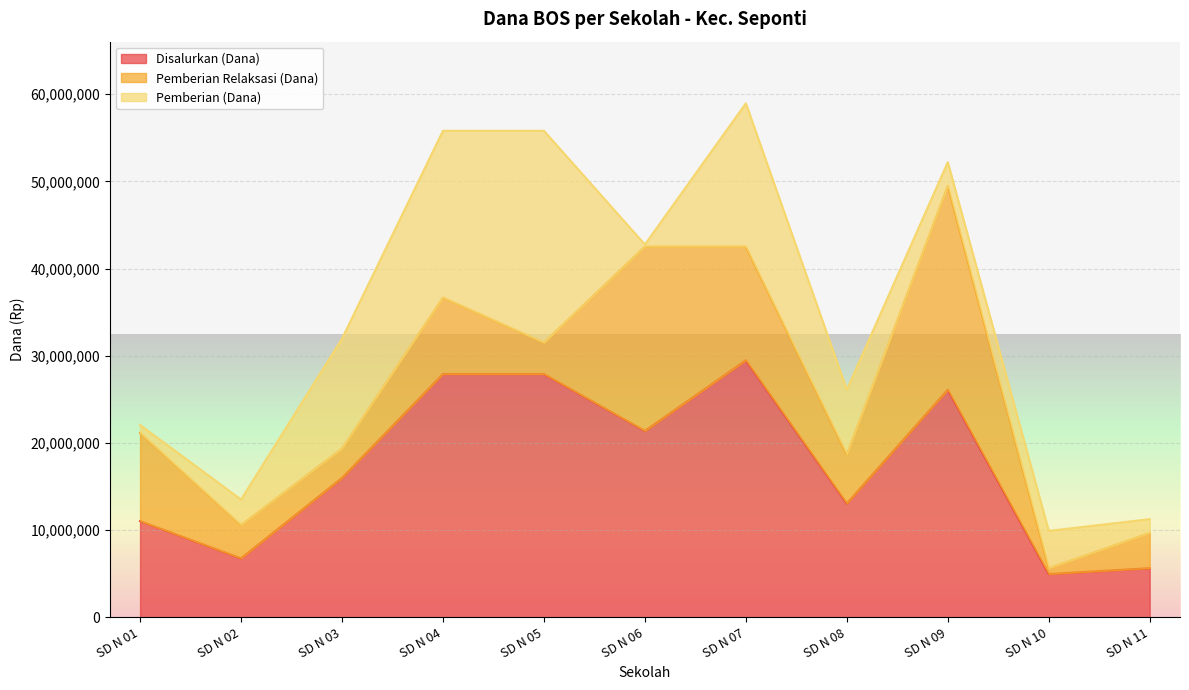

The Pemberian (Dana) series shows 7425000 at SD N 08. True or false?

True